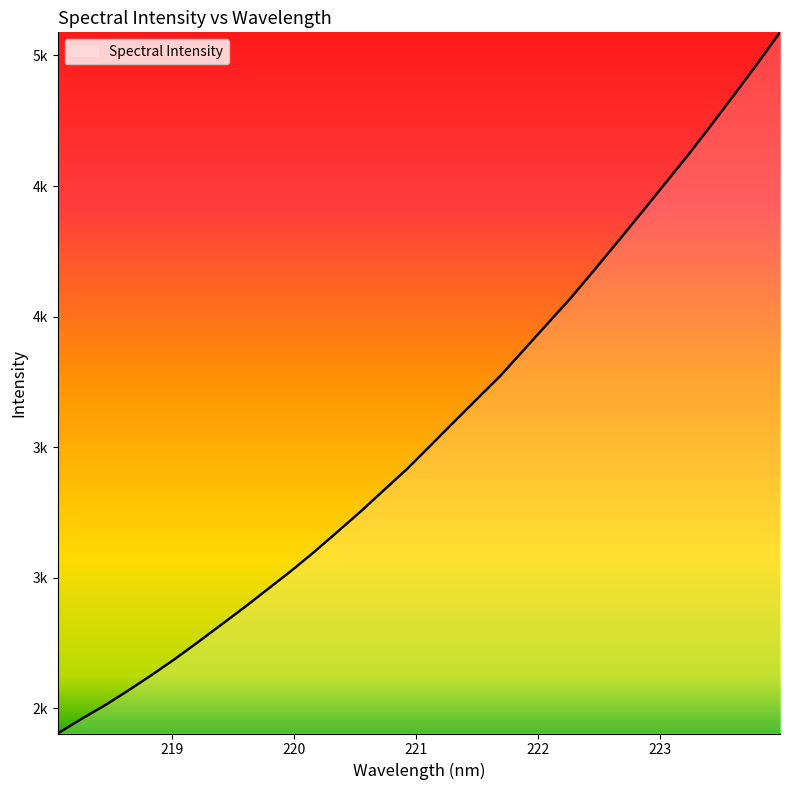

Does the chart display data point markers on the line(s)?

No